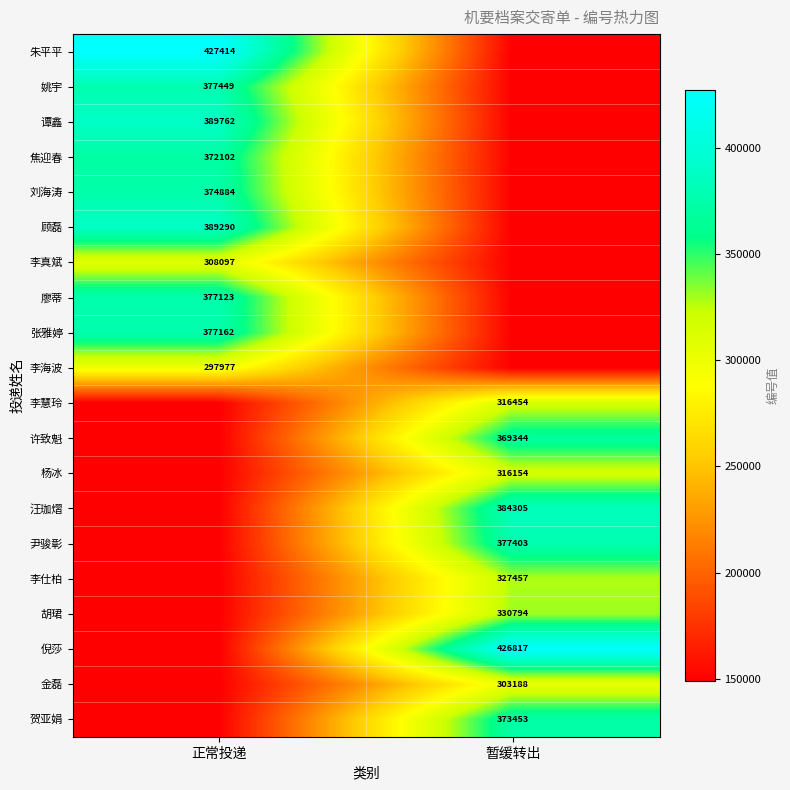

The 李海波 series shows 172501.7 at 正常投递. True or false?

False